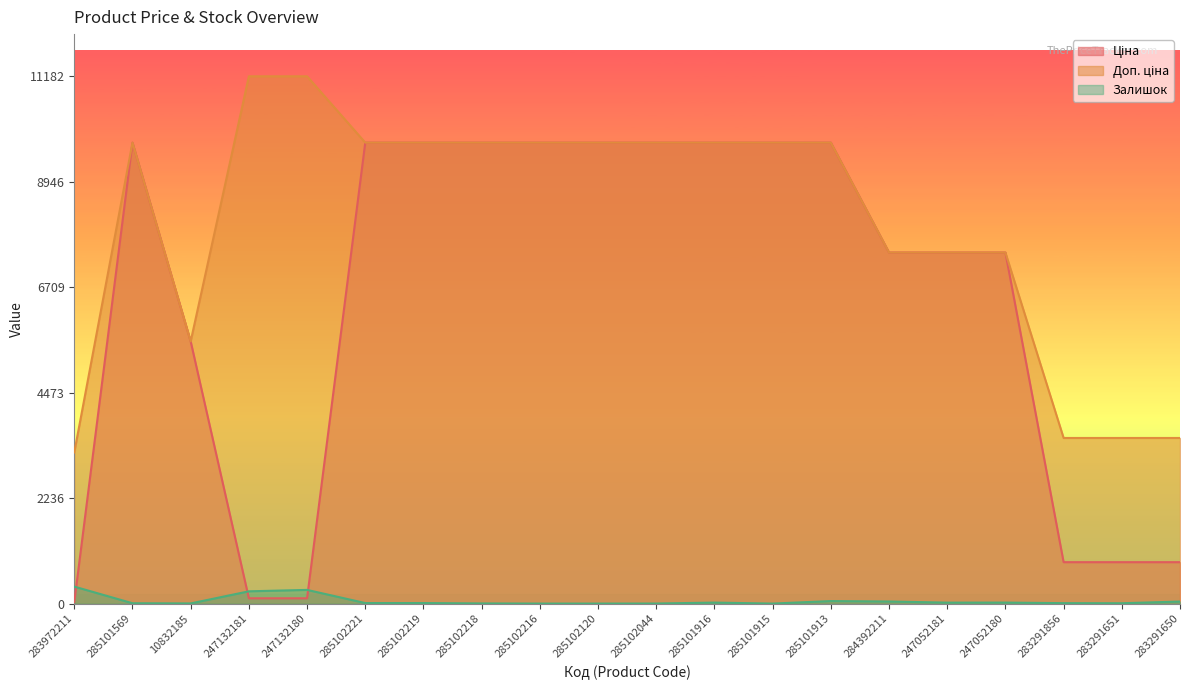

Reading right to left, extract all data points from this chart.

Ціна: 283291650=878.0	283291651=878.0	283291856=878.0	247052180=7444.6	247052181=7444.6	284392211=7444.6	285101913=9775.5	285101915=9775.5	285101916=9775.5	285102044=9775.5	285102120=9775.5	285102216=9775.5	285102218=9775.5	285102219=9775.5	285102221=9775.5	247132180=111.8	247132181=111.8	10832185=5560.3	285101569=9775.5	283972211=32.0
Доп. ціна: 283291650=3511.9	283291651=3511.9	283291856=3511.9	247052180=7444.6	247052181=7444.6	284392211=7444.6	285101913=9775.5	285101915=9775.5	285101916=9775.5	285102044=9775.5	285102120=9775.5	285102216=9775.5	285102218=9775.5	285102219=9775.5	285102221=9775.5	247132180=11182.0	247132181=11182.0	10832185=5560.3	285101569=9775.5	283972211=3205.0
Залишок: 283291650=43.0	283291651=7.0	283291856=9.0	247052180=21.0	247052181=20.0	284392211=44.0	285101913=53.0	285101915=0.0	285101916=21.0	285102044=1.0	285102120=0.0	285102216=0.0	285102218=3.0	285102219=11.0	285102221=11.0	247132180=290.0	247132181=260.0	10832185=3.0	285101569=7.0	283972211=360.0